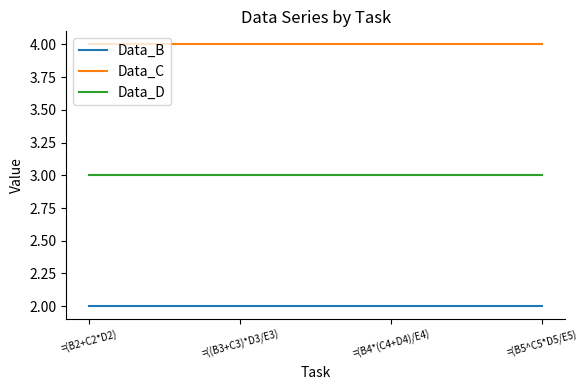

How many lines are shown in the chart?

3